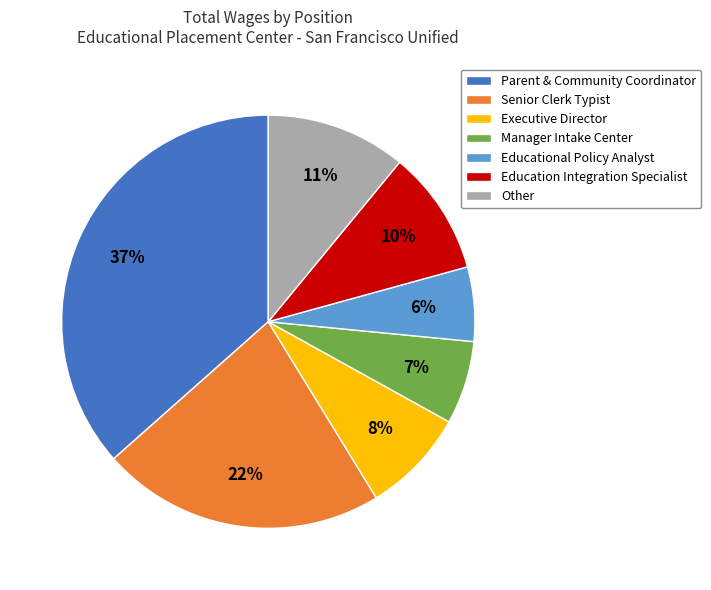

Combined, do Education Integration Specialist and Other account for over 50%?

No